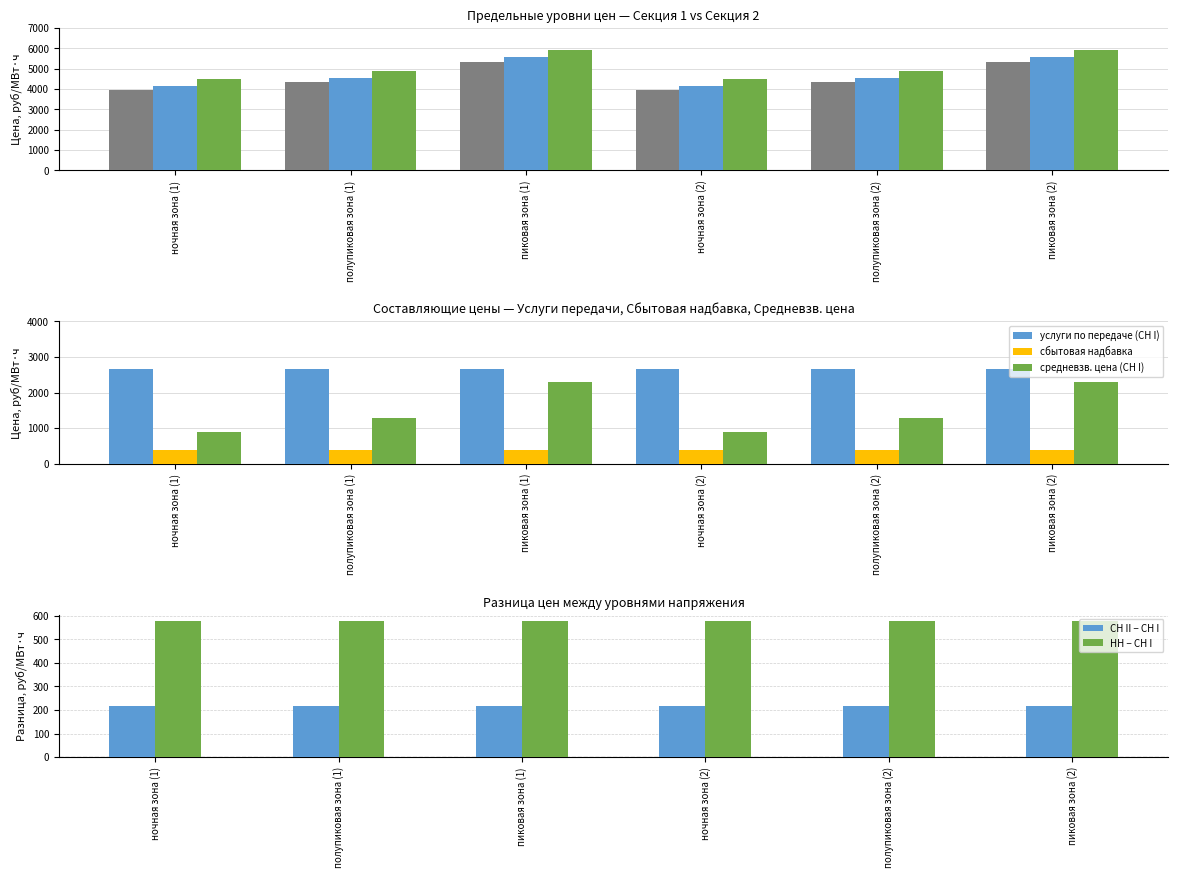

What position from the right is пиковая зона (2)?

1